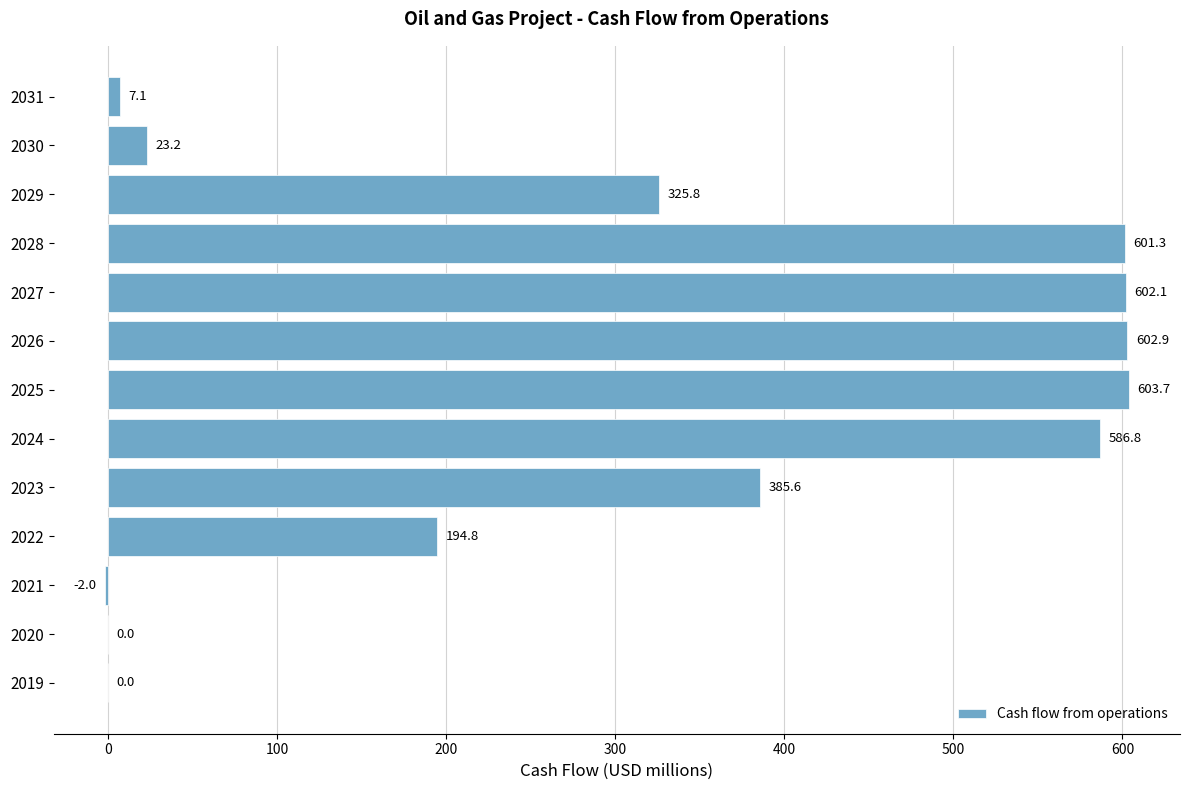

How many distinct data groups are displayed?

1